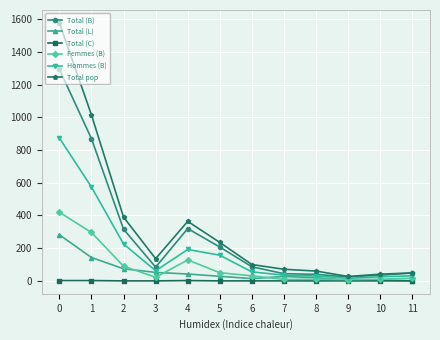

The value of Total (B) at 4 is 438. True or false?

False